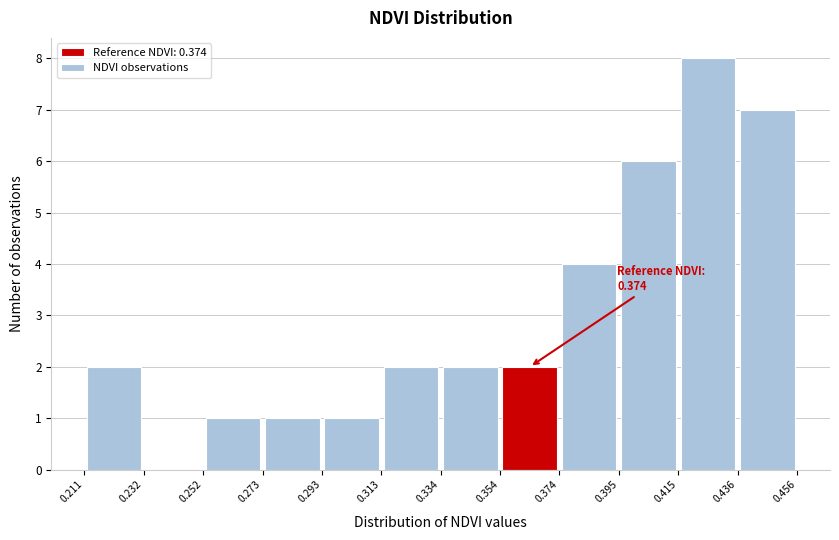

Over which range of the x-axis is the bar tallest?

0.415 to 0.436